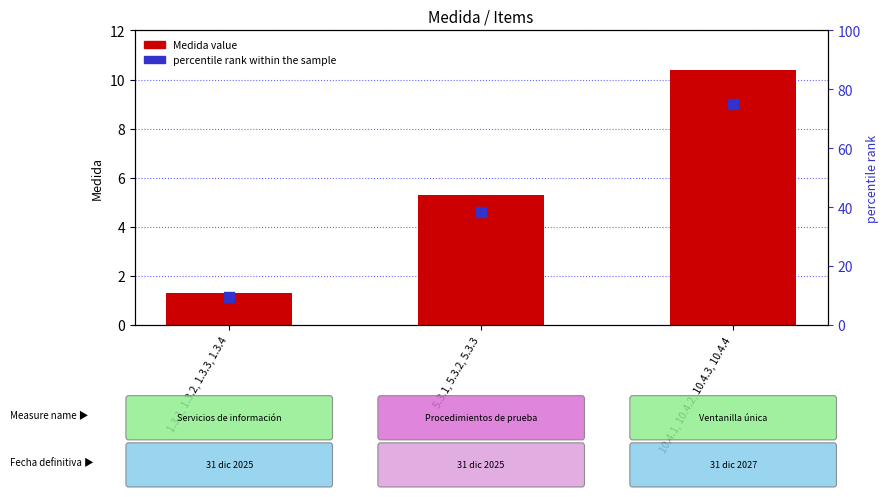

Which series reaches the minimum Y coordinate?

Medida (value)